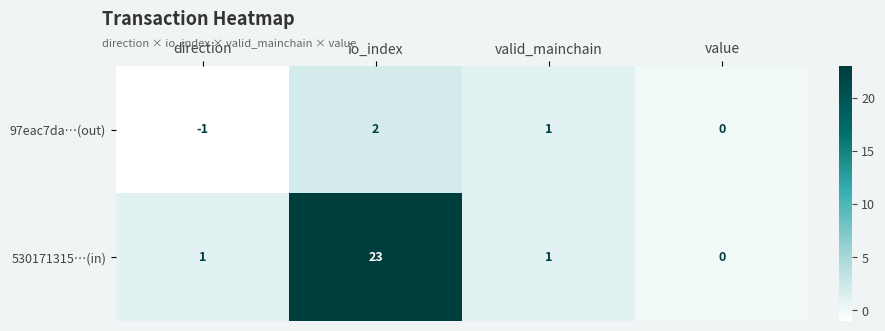

Read the 530171315…(in) value at io_index.

23